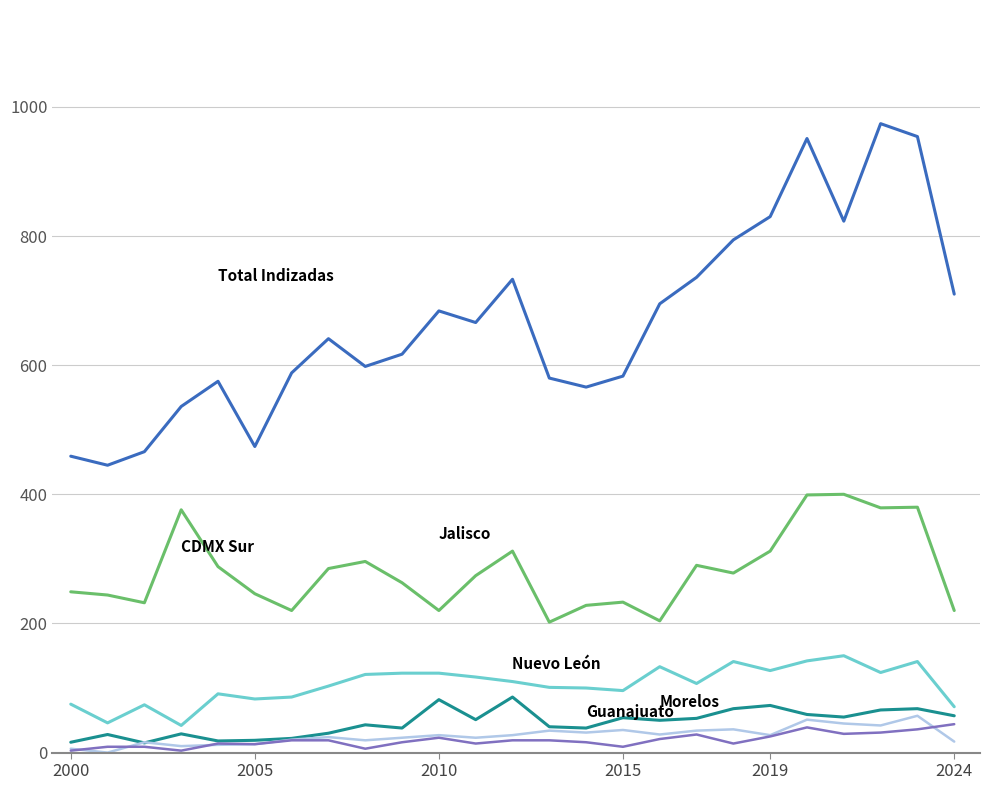

What is the maximum value shown in the chart?

974